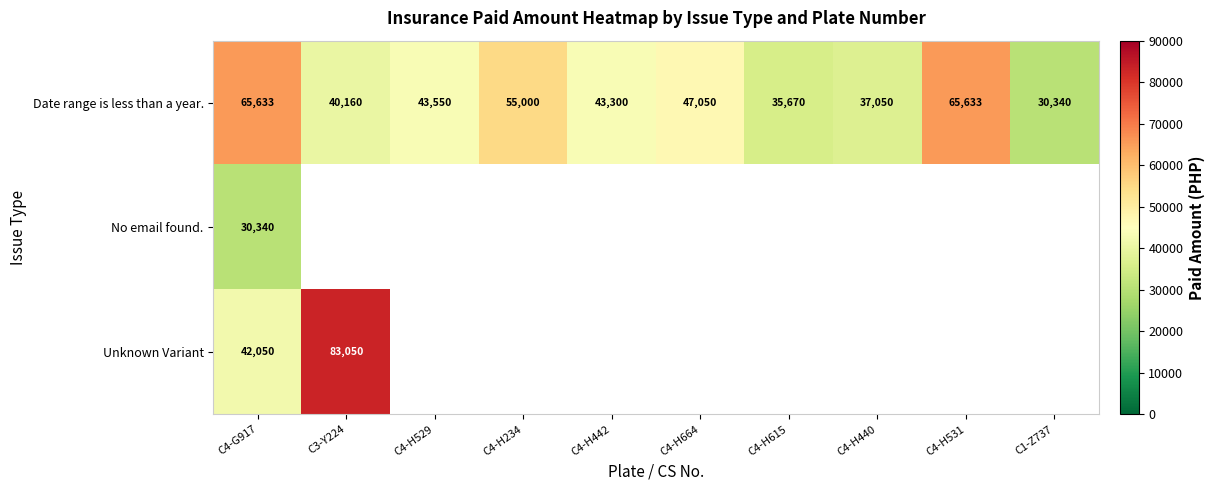

What is the greatest value displayed?

83050.0